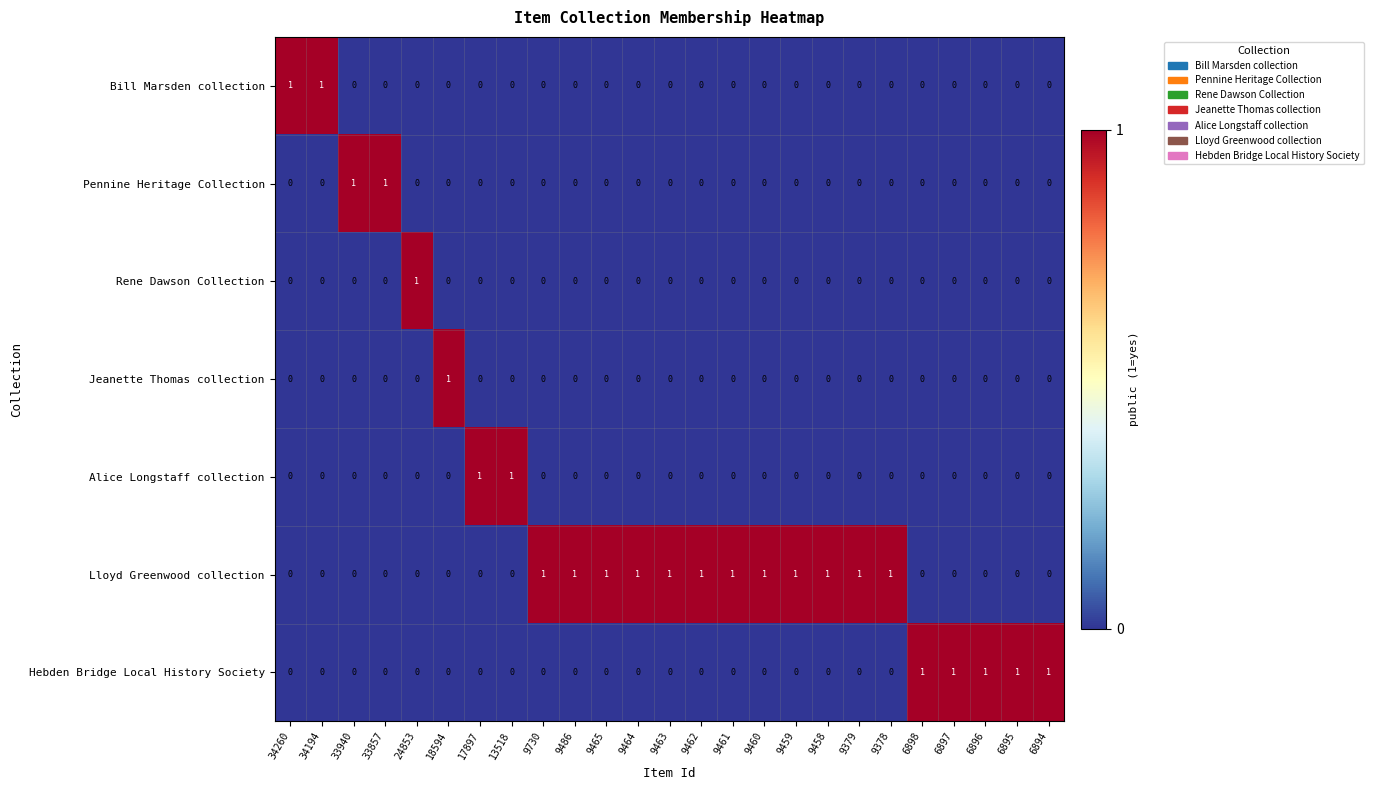

Which series has the largest total across all categories?

Lloyd Greenwood collection